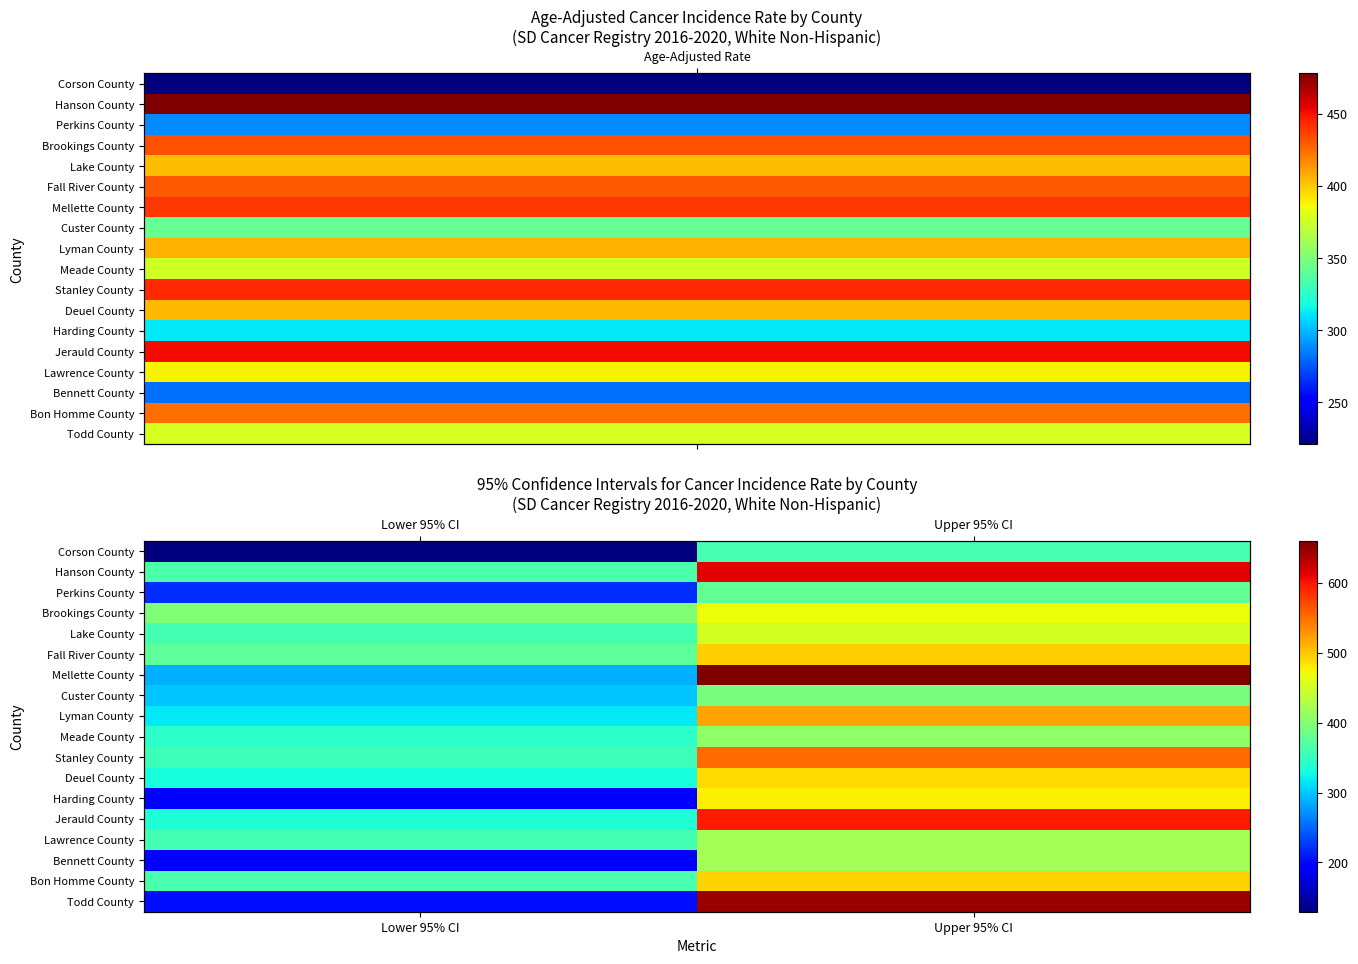

What is the minimum value for Harding County?

196.3